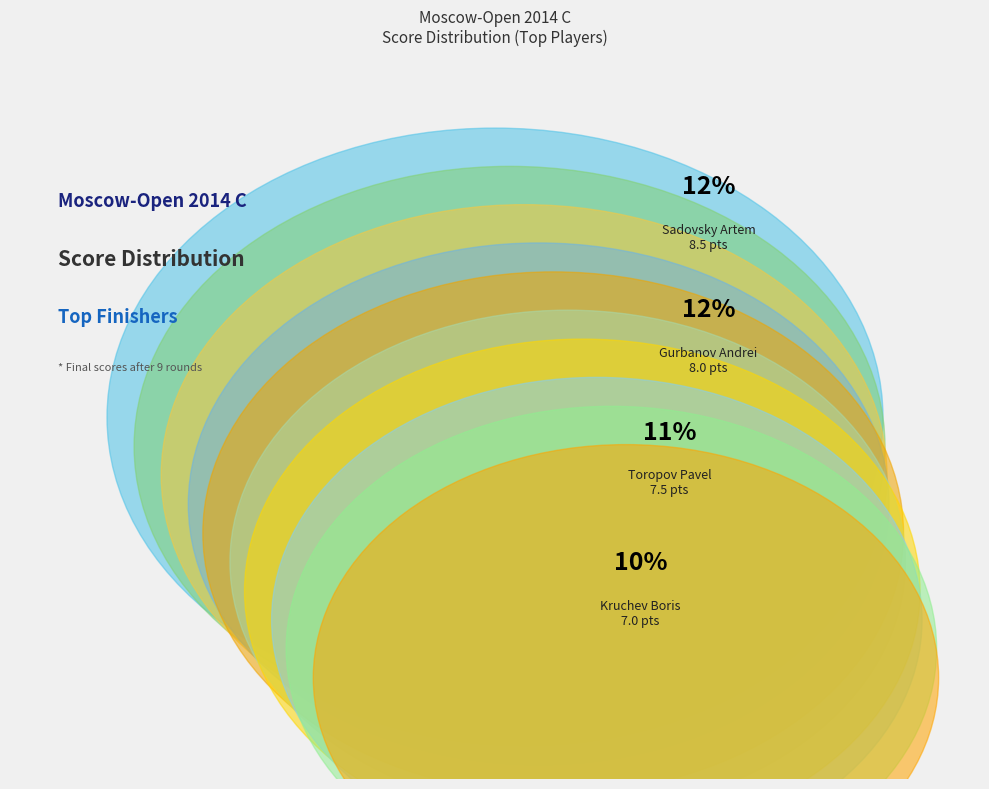

Count the number of slices in the pie.

10